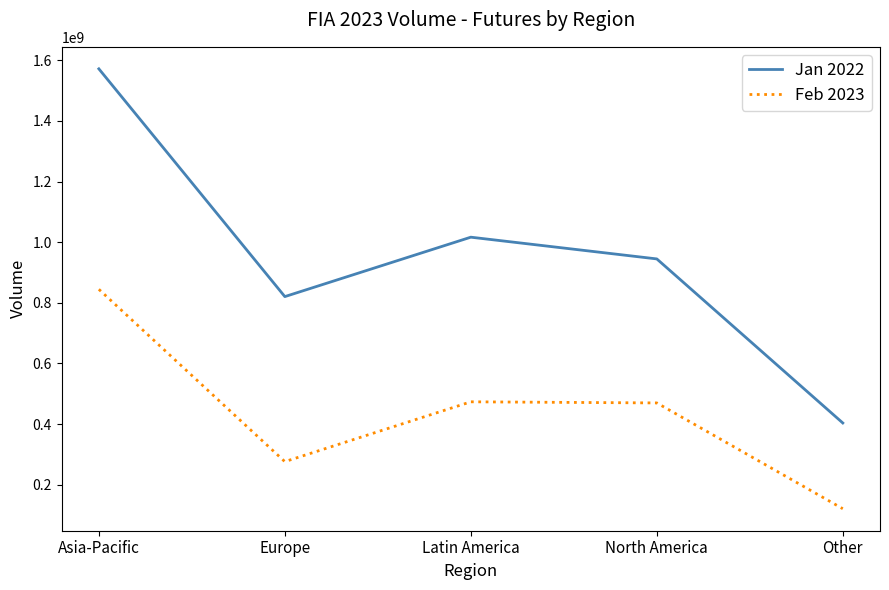

Which series changed the most between Asia-Pacific and Latin America?

Jan 2022